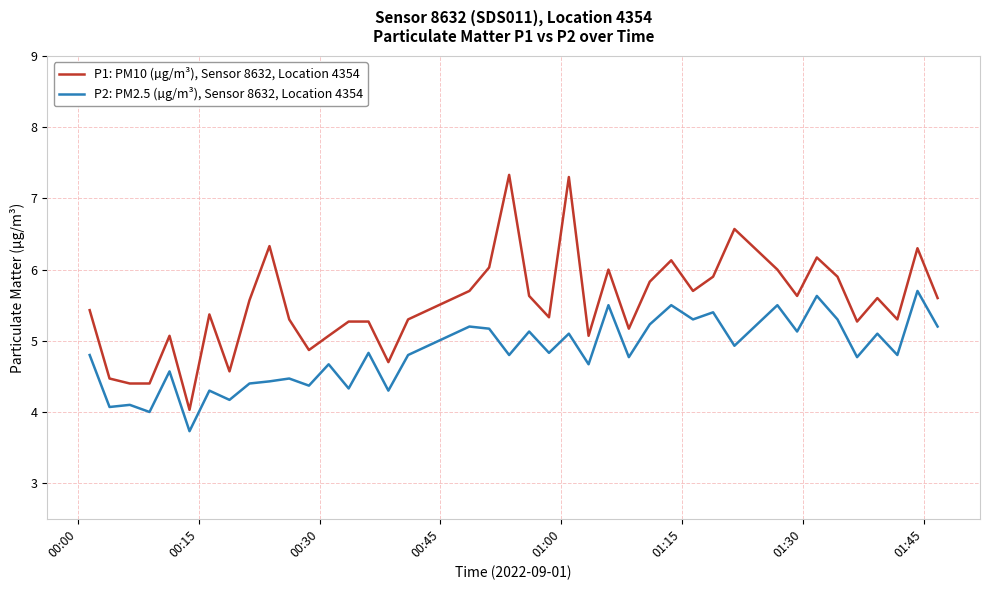

Which series has the widest spread of values?

P1: PM10 (µg/m³), Sensor 8632, Location 4354